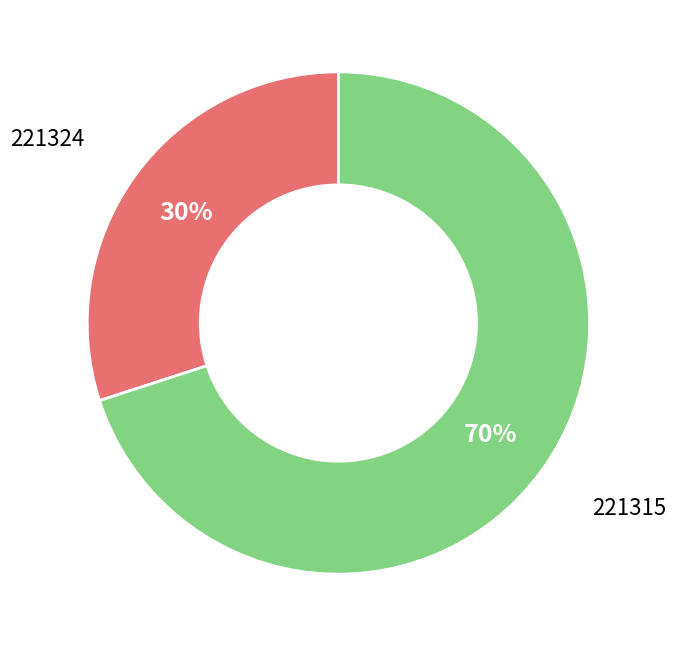

To the nearest percent, what is the average slice percentage?

50%